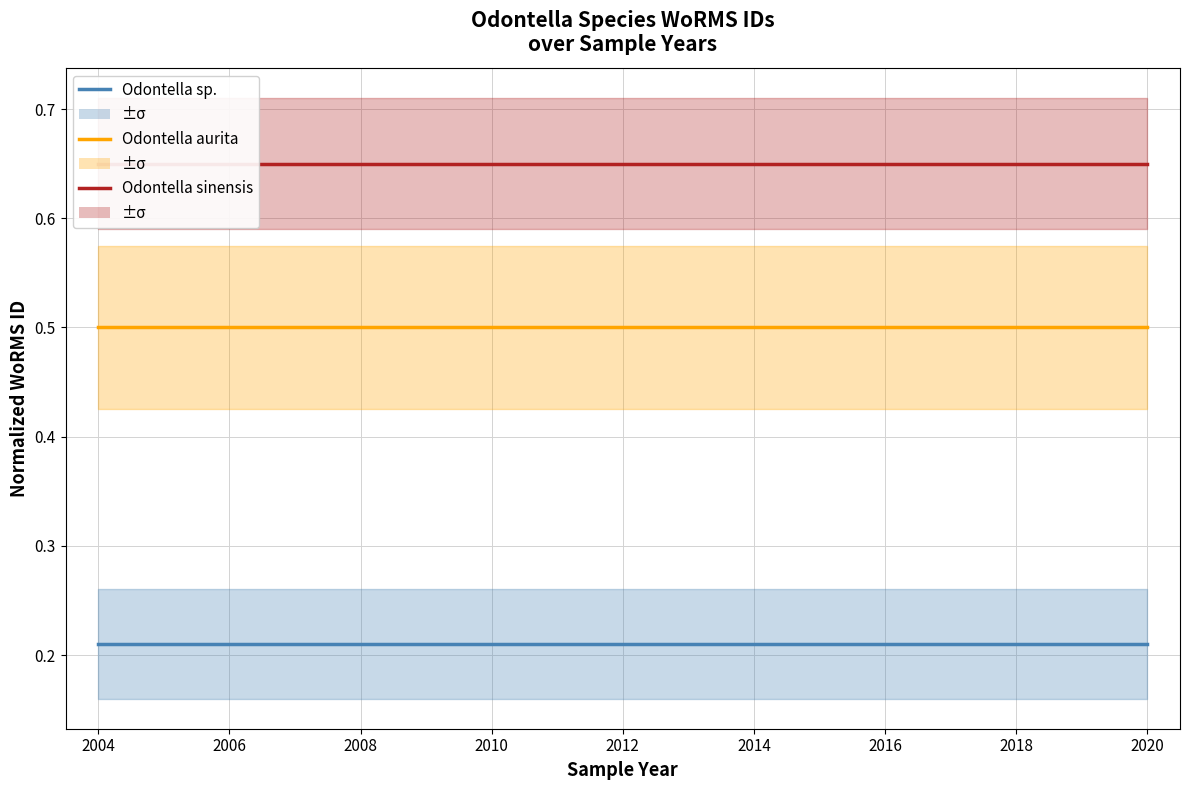

True or false: Odontella sinensis and Odontella sp. cross at least once.

False